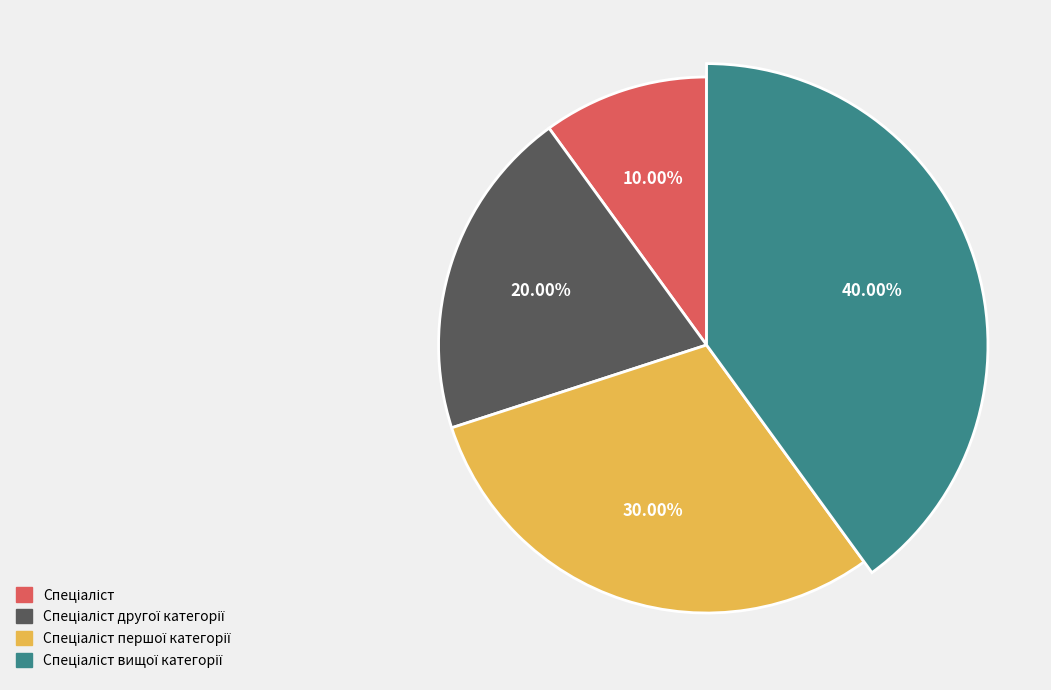

To the nearest percent, what is the average slice percentage?

25%